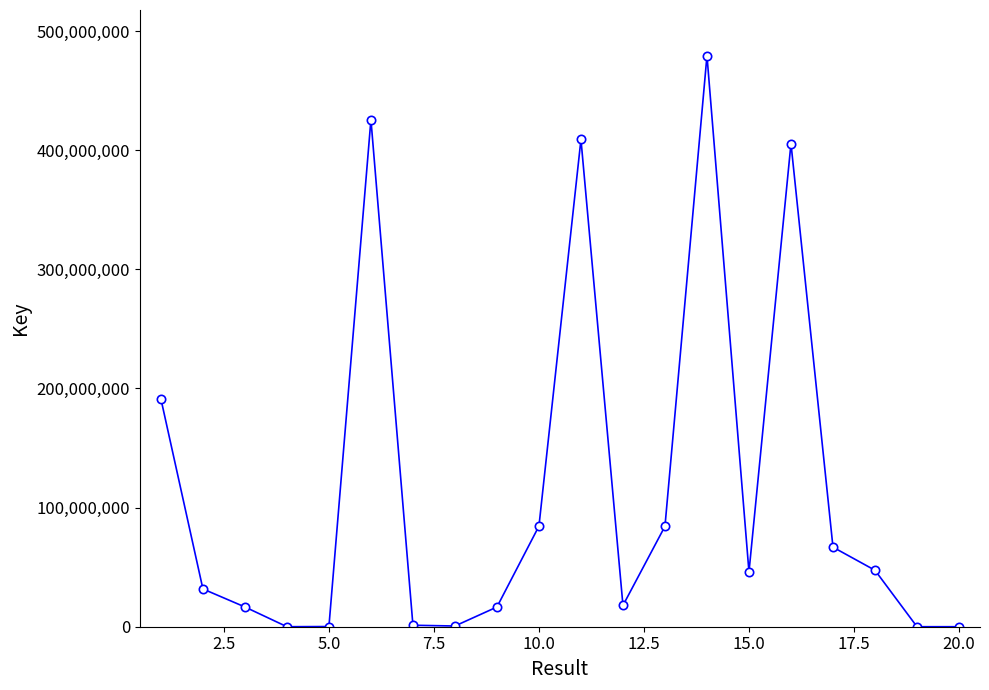

What is the maximum value shown in the chart?

479416226